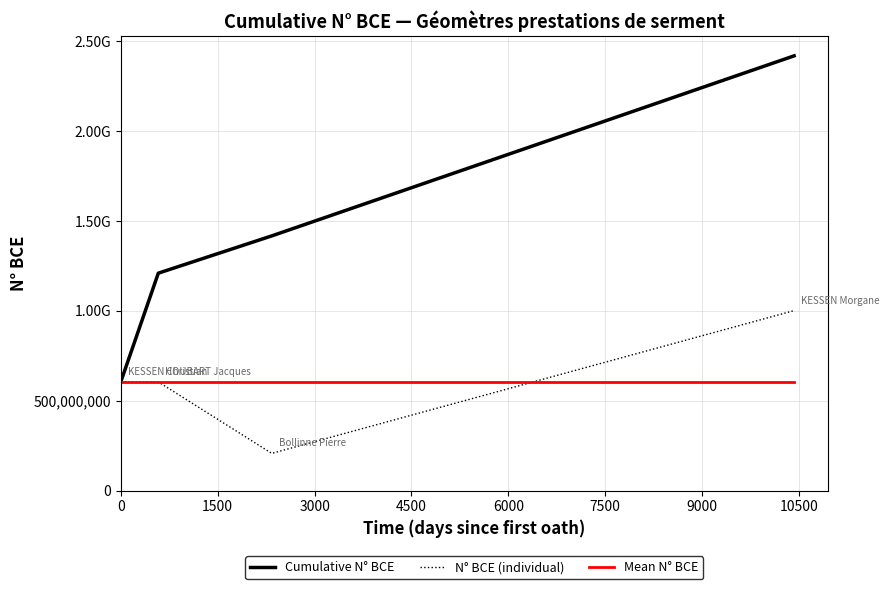

What are all the series names shown in the legend?

Cumulative N° BCE, N° BCE (individual), Mean N° BCE